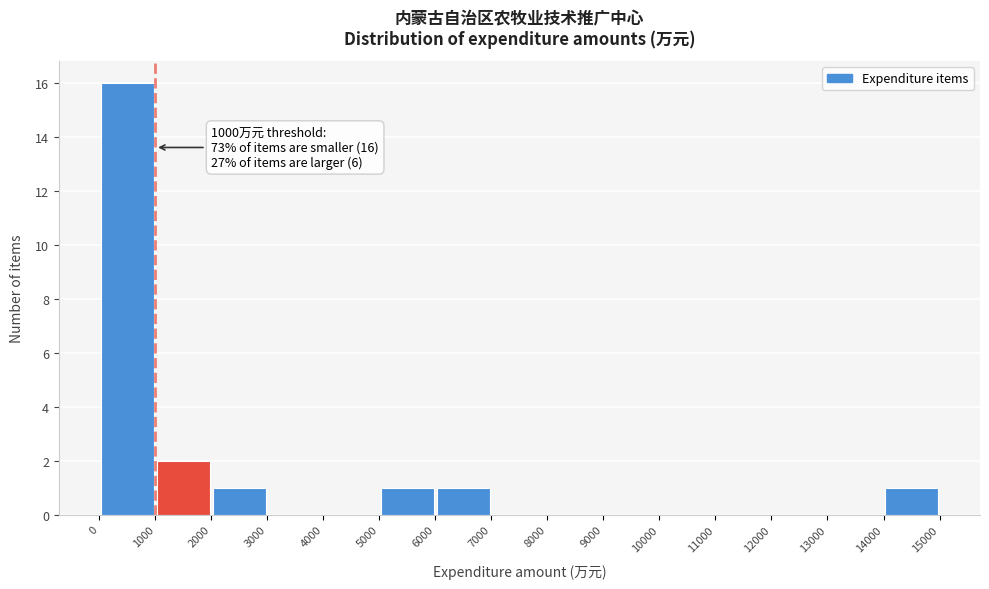

Which range on the x-axis has the tallest bar?

0 to 1000